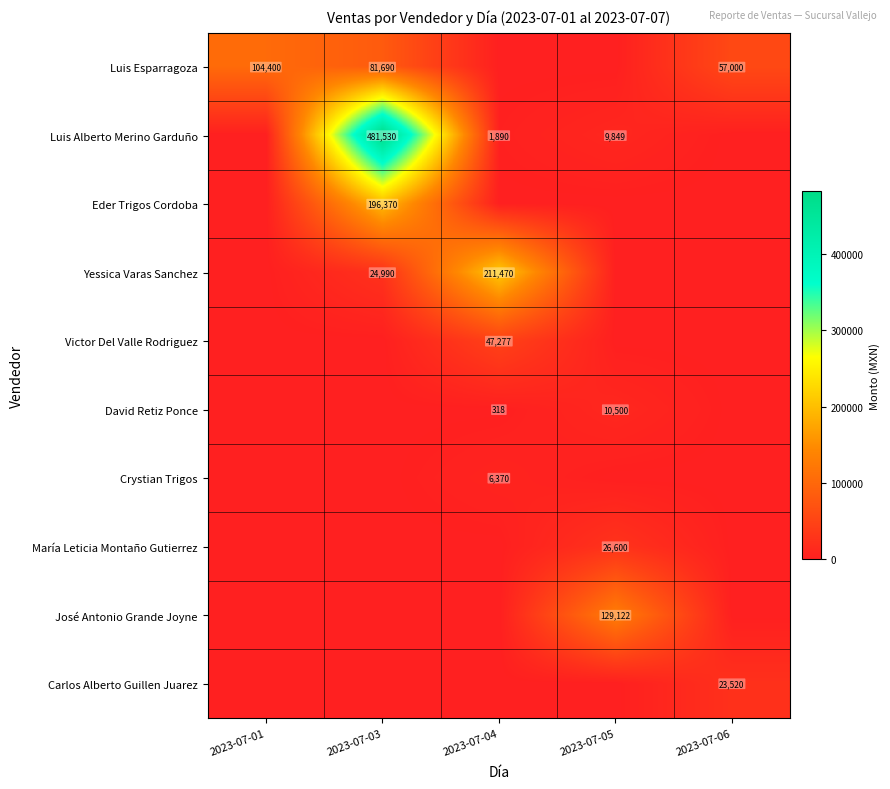

True or false: Eder Trigos Cordoba has a value of 128784 at 2023-07-03.

False